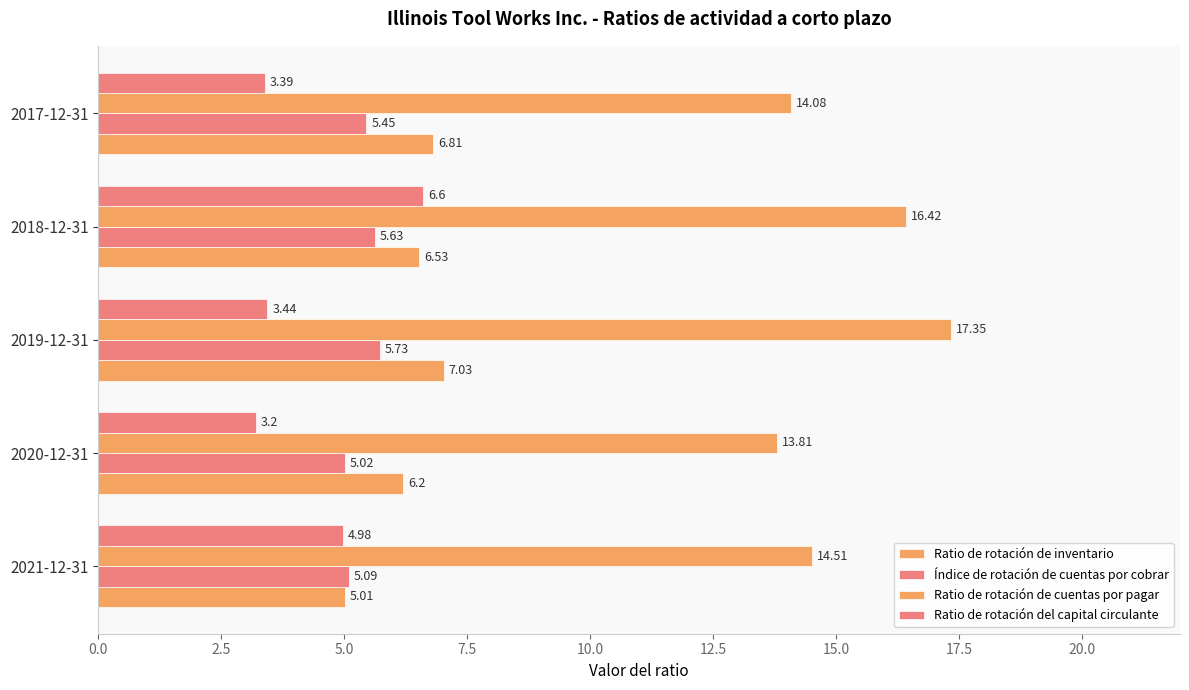

How many categories are shown in the chart?

5